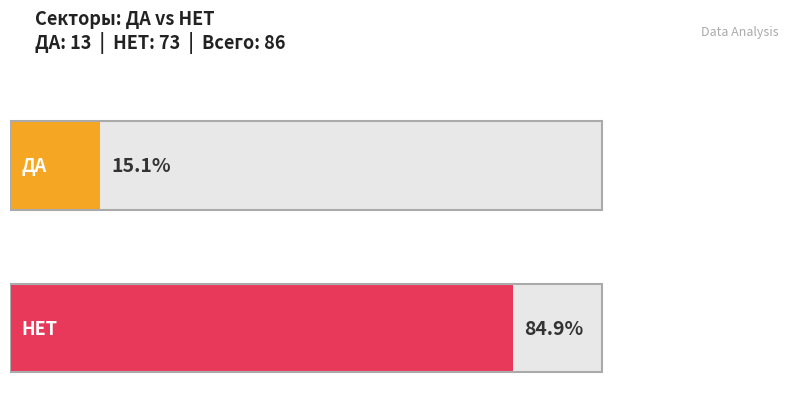

What is the maximum value for НЕТ?

73